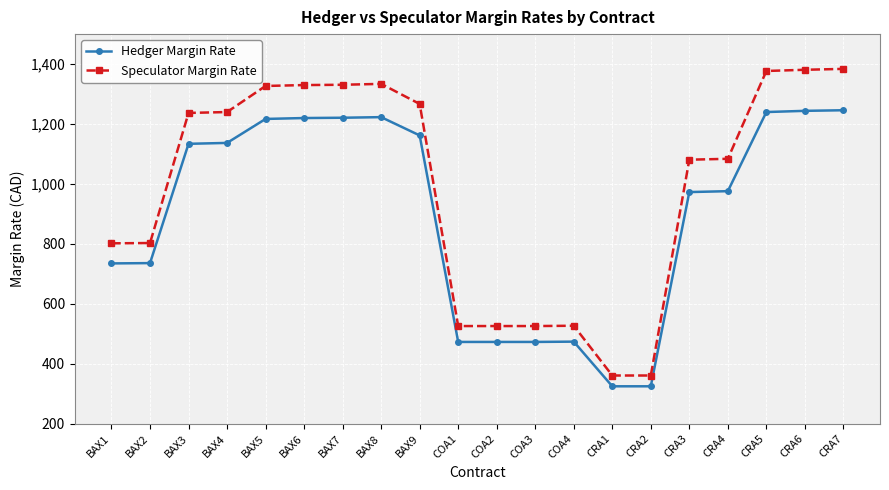

What is the sum of the Speculator Margin Rate values at CRA3 and CRA5?

2458